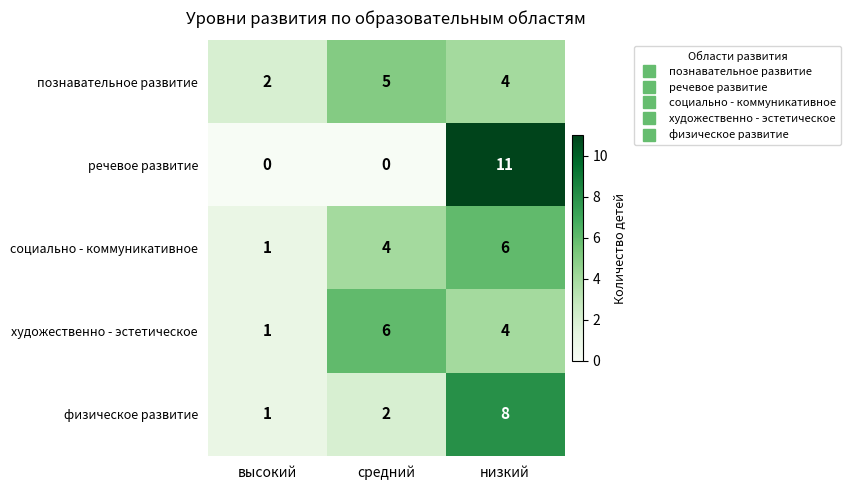

Which series has the largest range (max minus min)?

речевое развитие